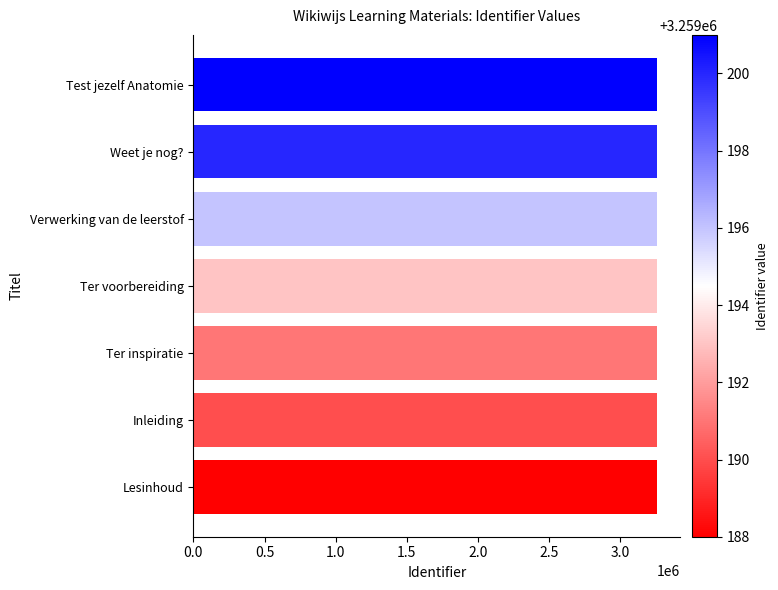

What is the average value?

3259194